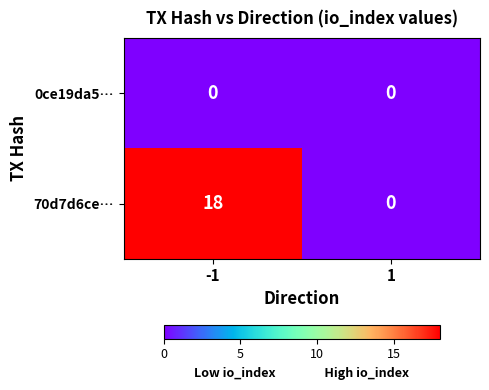

At how many categories does at least one series exceed 7?

1